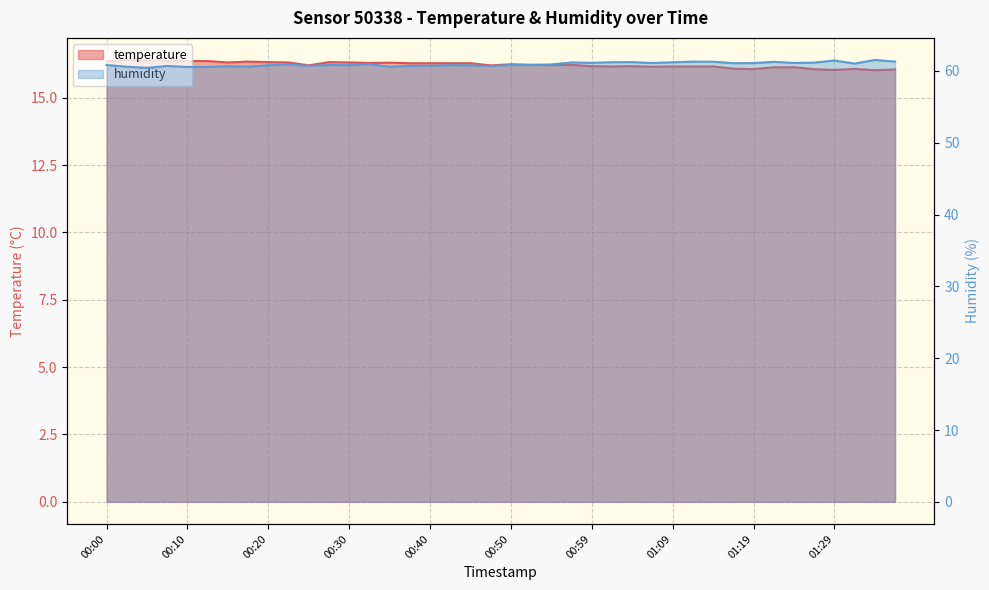

True or false: humidity has more than 2 interior local peaks.

True